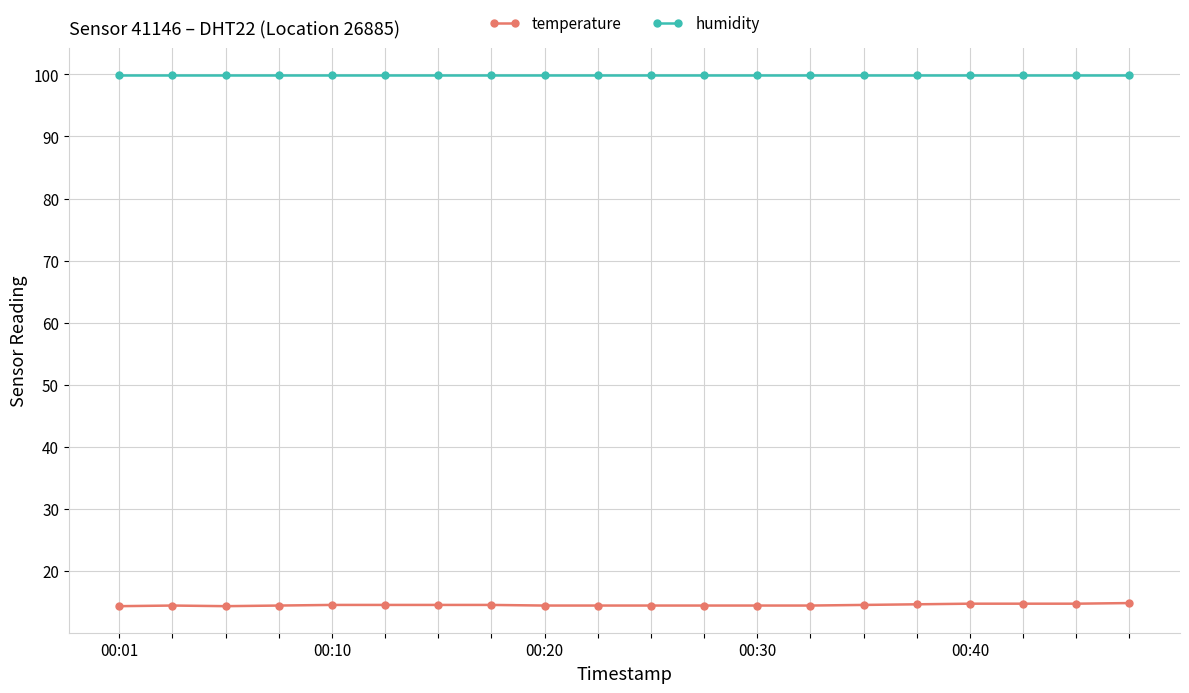

What is the highest value of the humidity series?

99.9